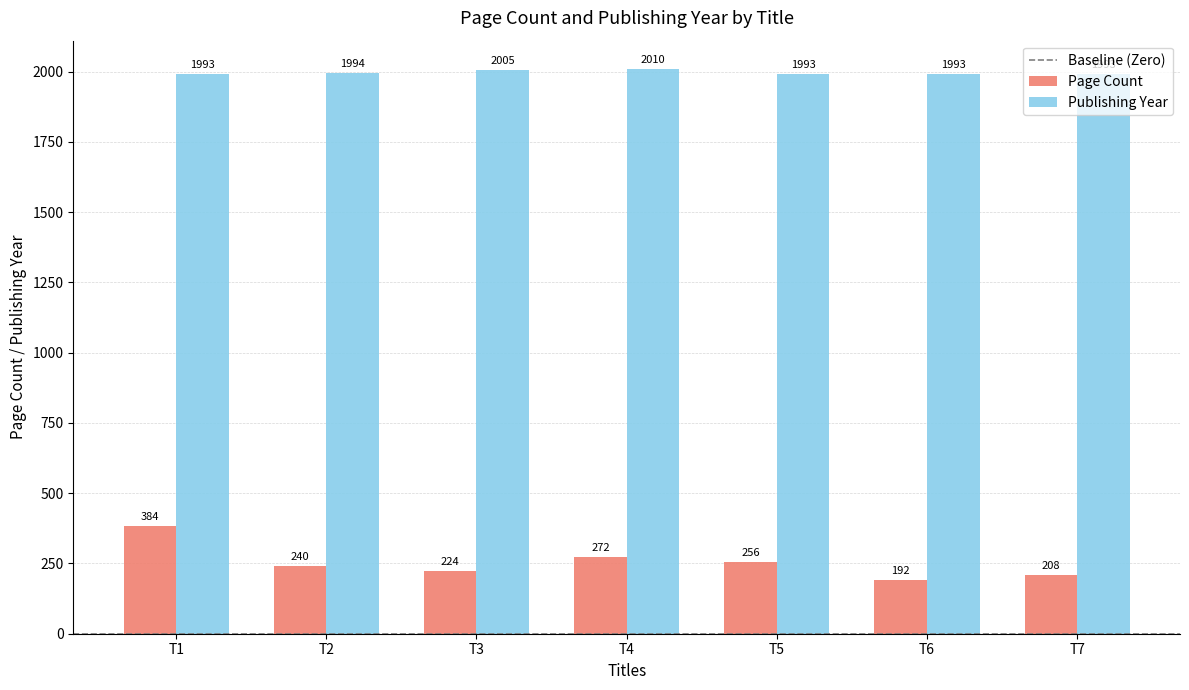

The Page Count series shows 382 at T2. True or false?

False